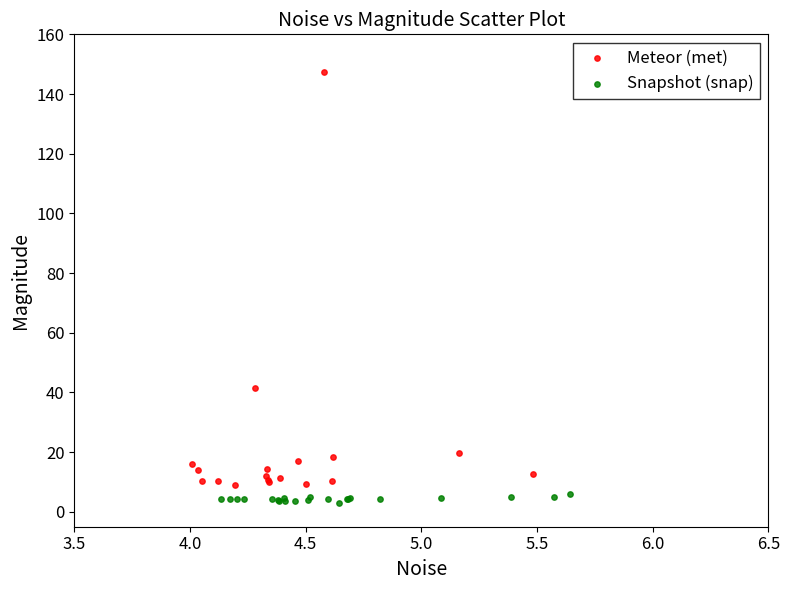

Which series contains the lowest Y value?

Snapshot (snap)